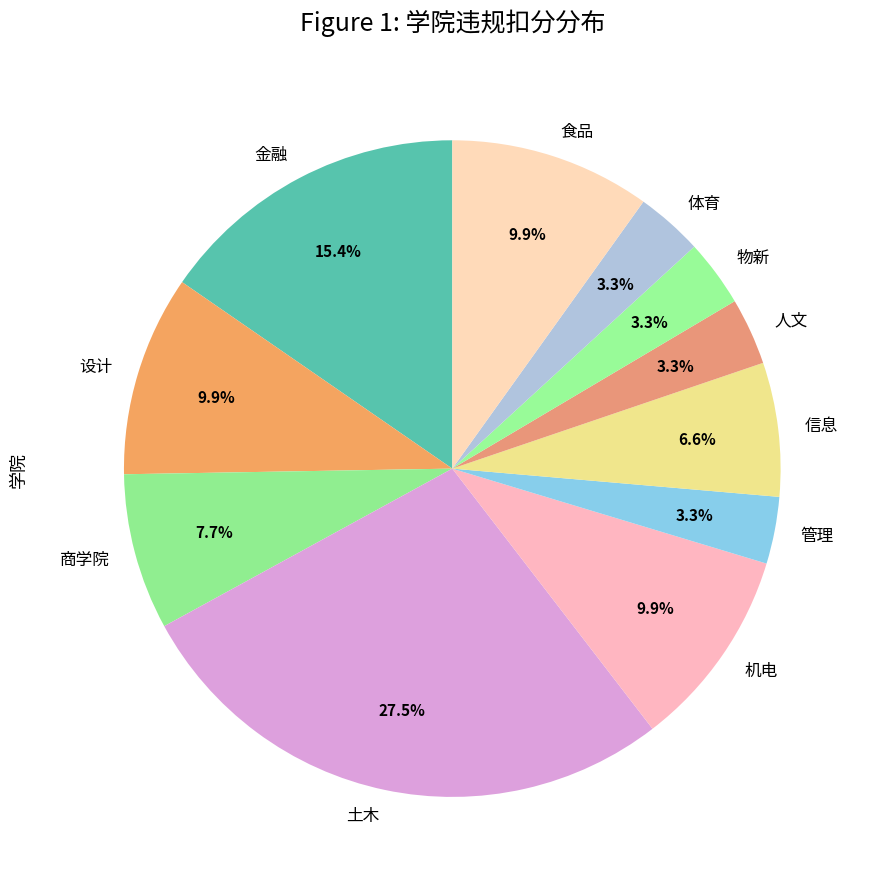

To the nearest percent, what percentage of the pie is 设计?

10%